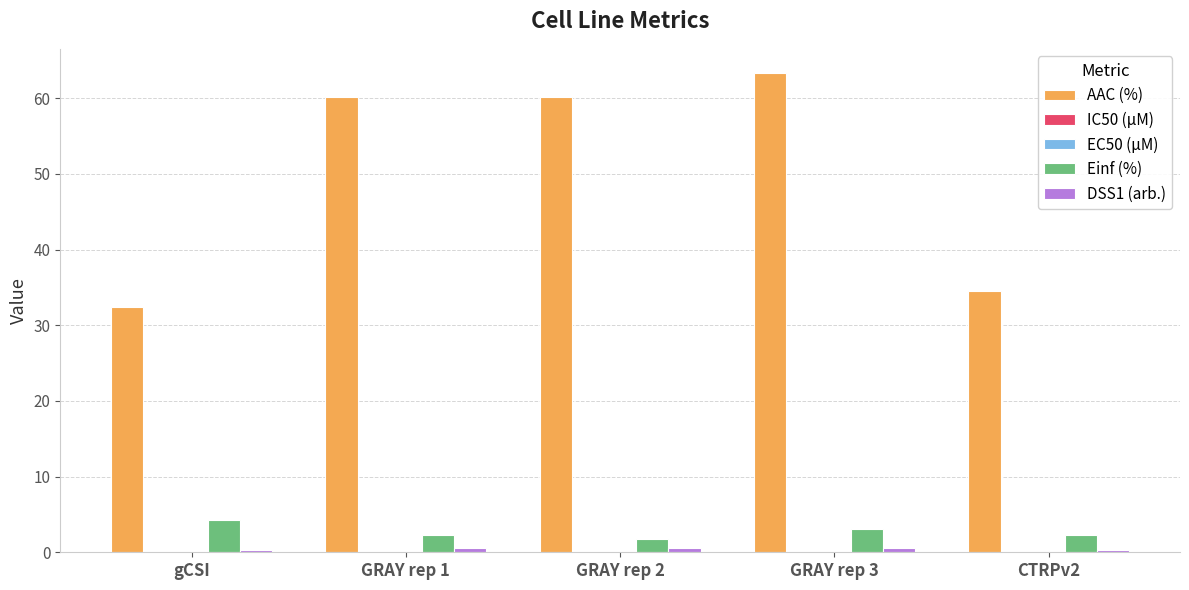

What is the sum of all Einf (%) values?

13.5